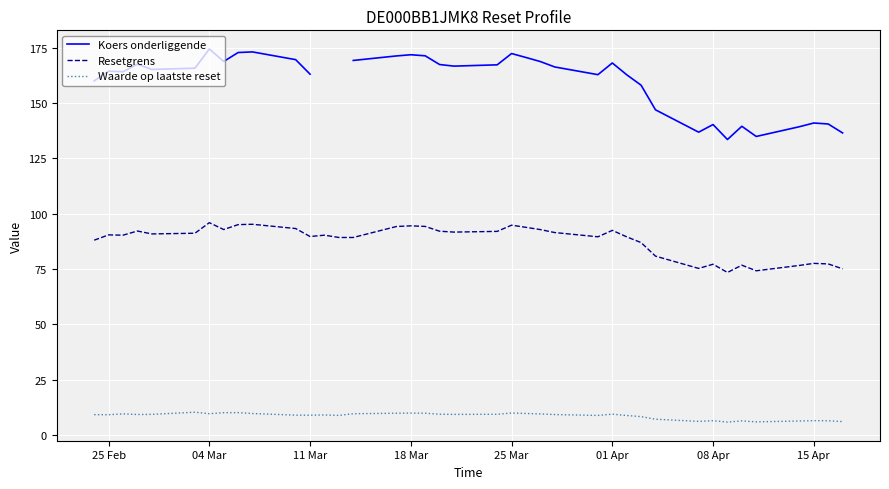

List the series in order of their overall mean, highest first.

Koers onderliggende, Resetgrens, Waarde op laatste reset